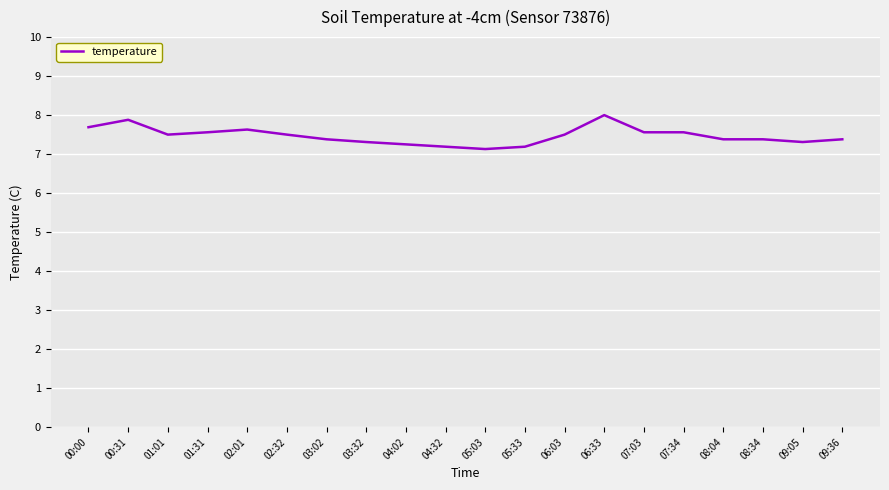

What is the difference between the values at 05:03 and 00:00?

0.6